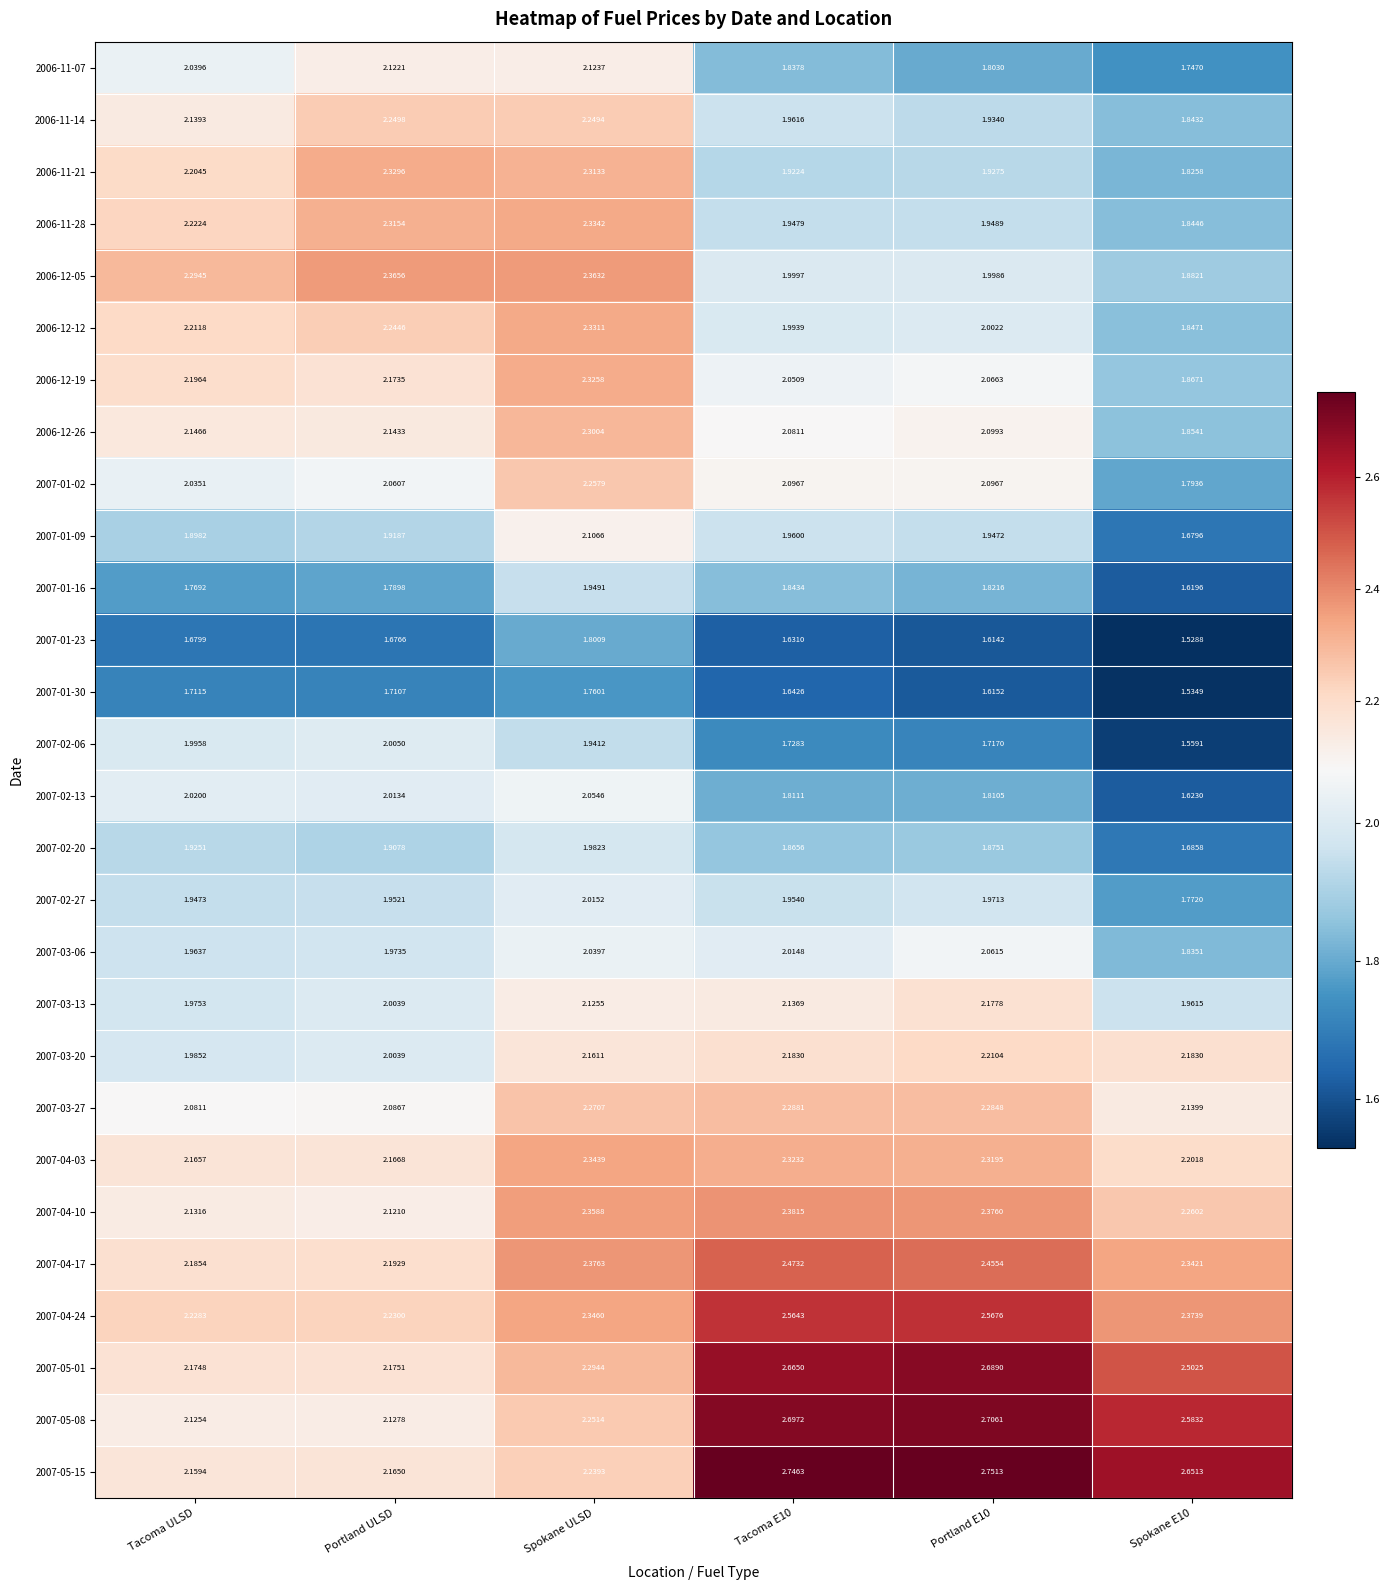

Is the value of 2007-04-10 at Spokane E10 greater than the value of 2007-04-17 at Tacoma ULSD?

Yes